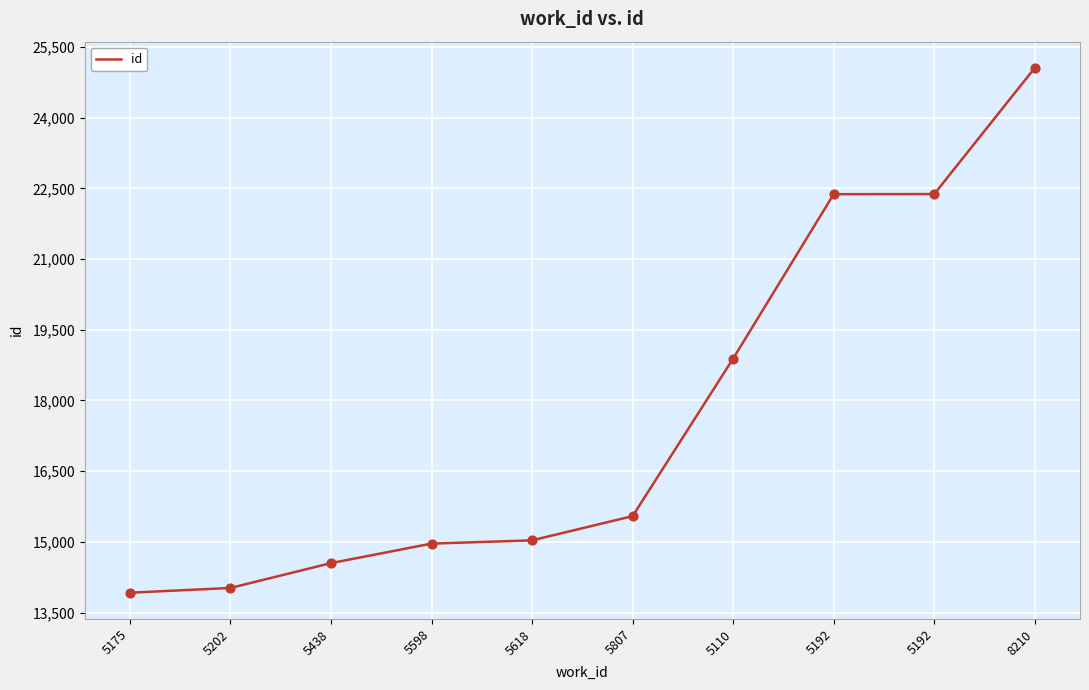

What is the ratio of the value at 5598 to the value at 5618?

1.0